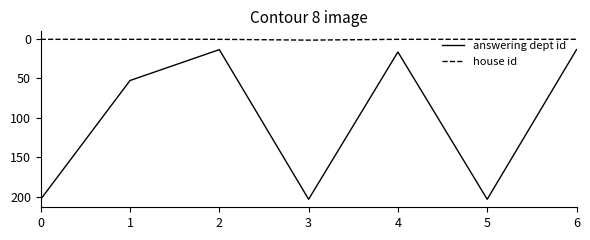

What are all the series names shown in the legend?

answering dept id, house id